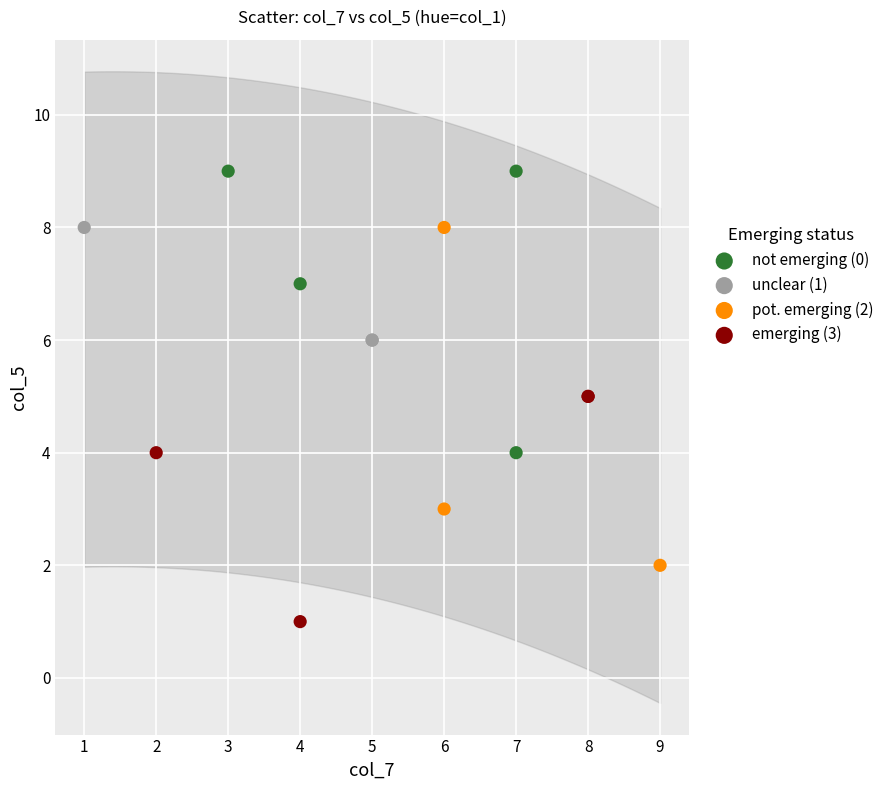

Which series has the largest Y range (max minus min)?

pot. emerging (2)